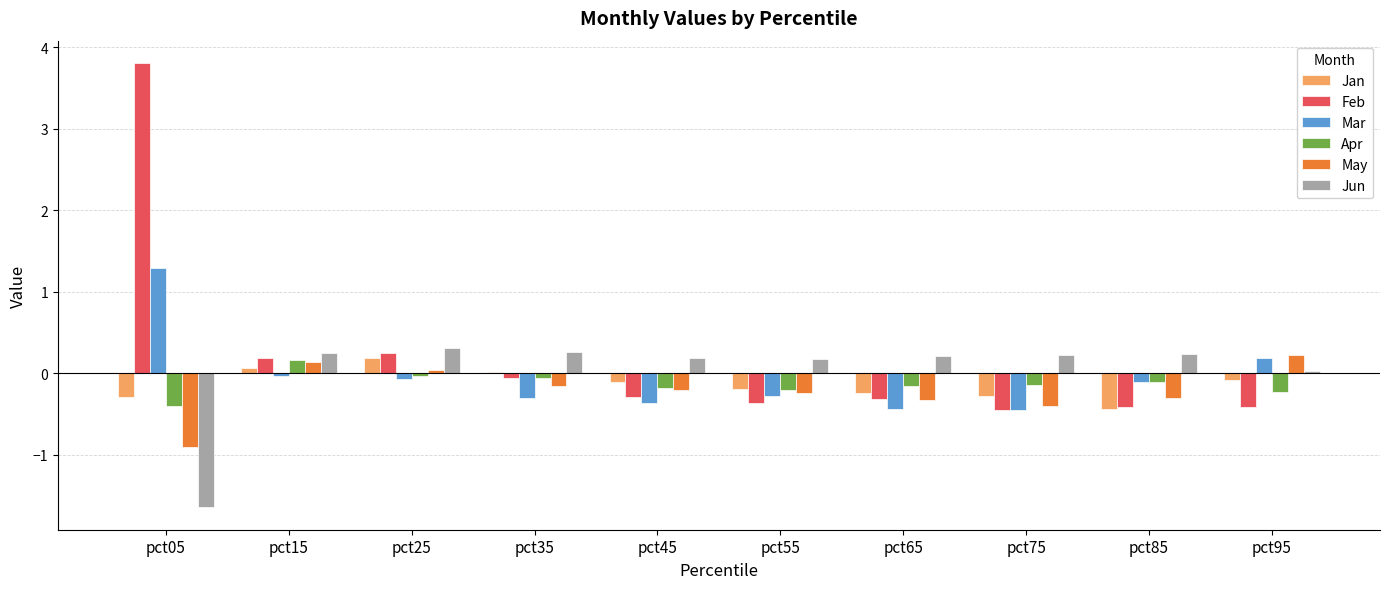

What is the difference between the May values at pct05 and pct65?

0.6